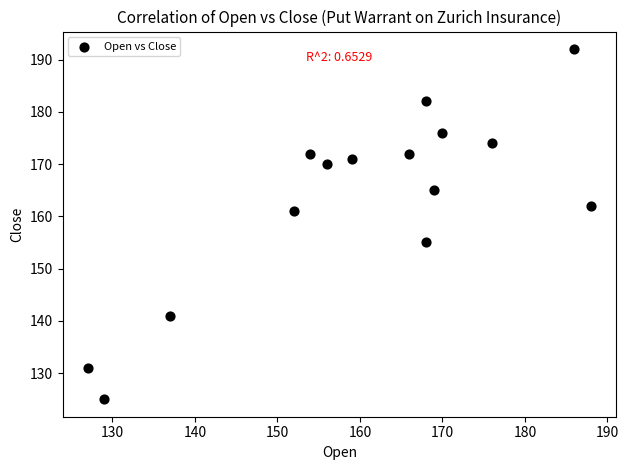

What is the range of Y values (max minus min)?

67